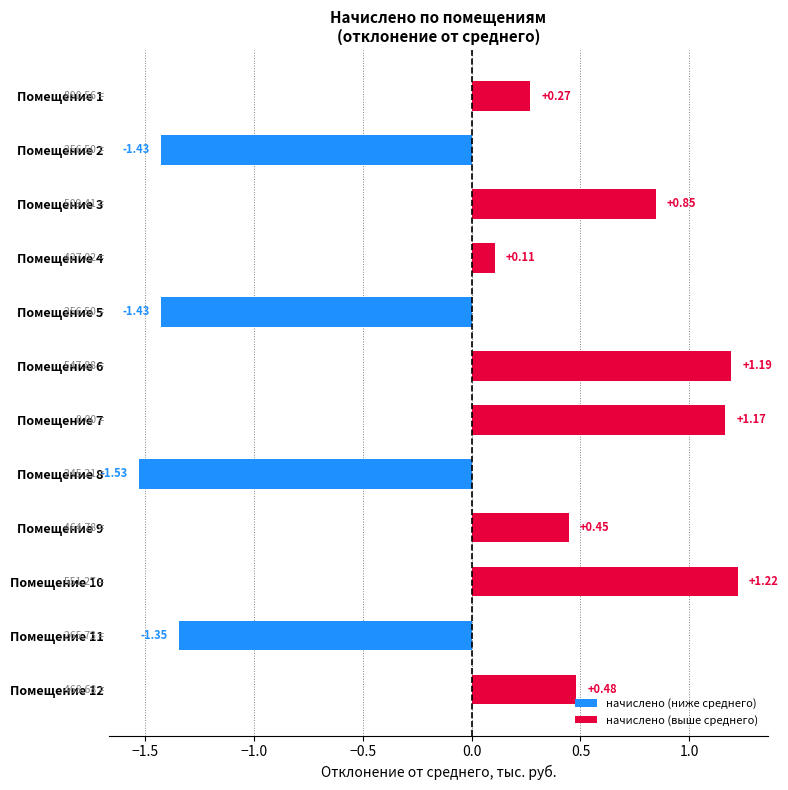

How many negative values are there?

4